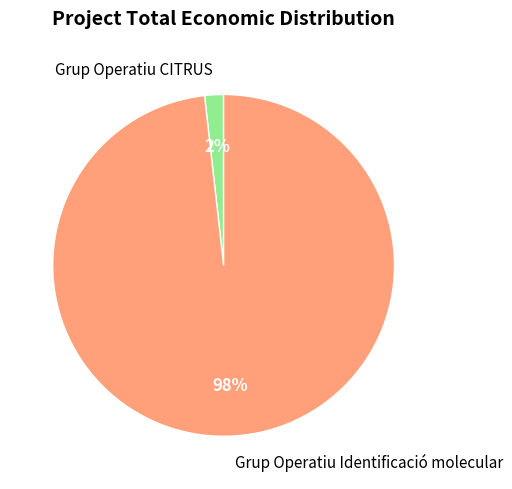

To the nearest percent, what is the difference between the largest and smallest slice percentages?

96%